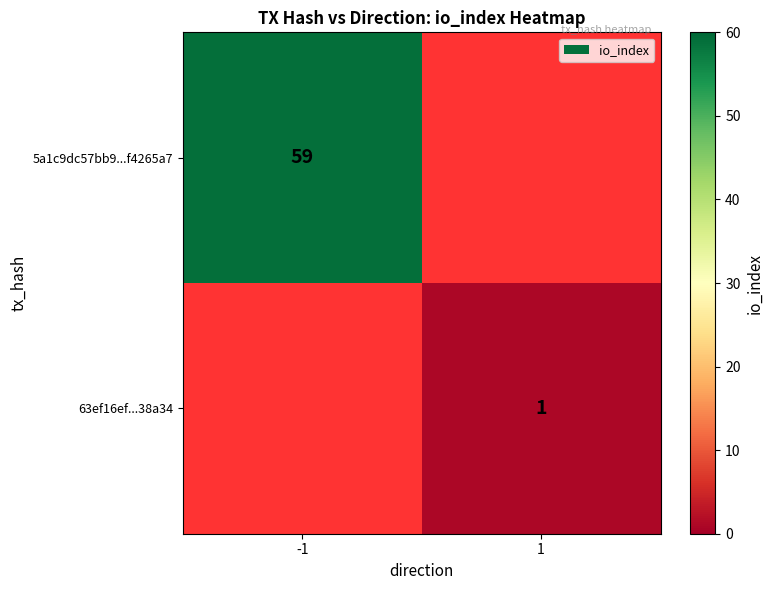

Which category has the lowest value across all series?

1